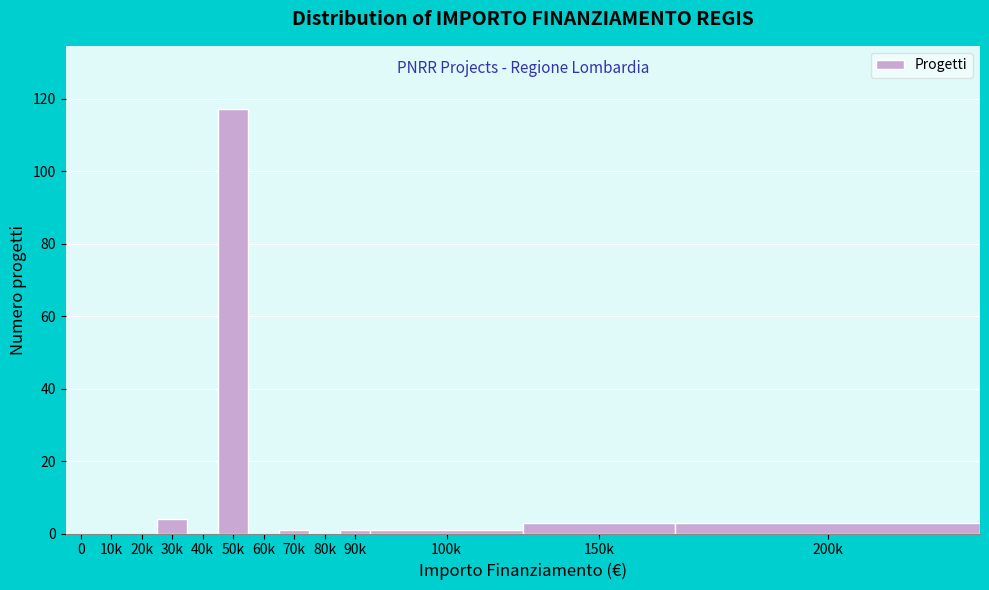

Reading right to left, what are all the values shown in this chart?

200k=3	150k=3	100k=1	90k=1	80k=0	70k=1	60k=0	50k=117	40k=0	30k=4	20k=0	10k=0	0=0